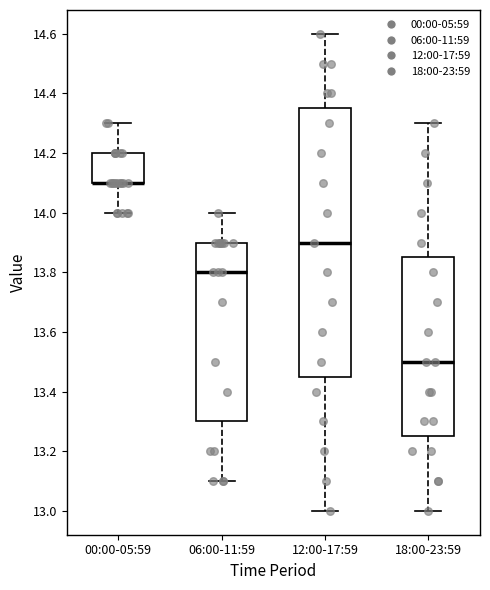

Where is the lower edge of the box for 06:00-11:59 on the y-axis? The values are not printed on the chart, so give them approximately, as read against the axis.

13.30